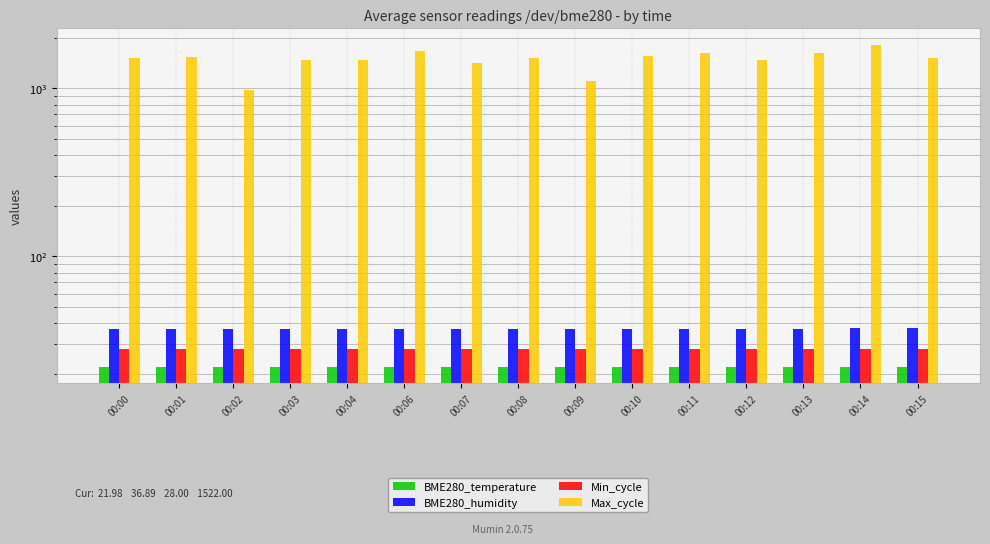

List the series in order of their peak value, lowest first.

BME280_temperature, Min_cycle, BME280_humidity, Max_cycle